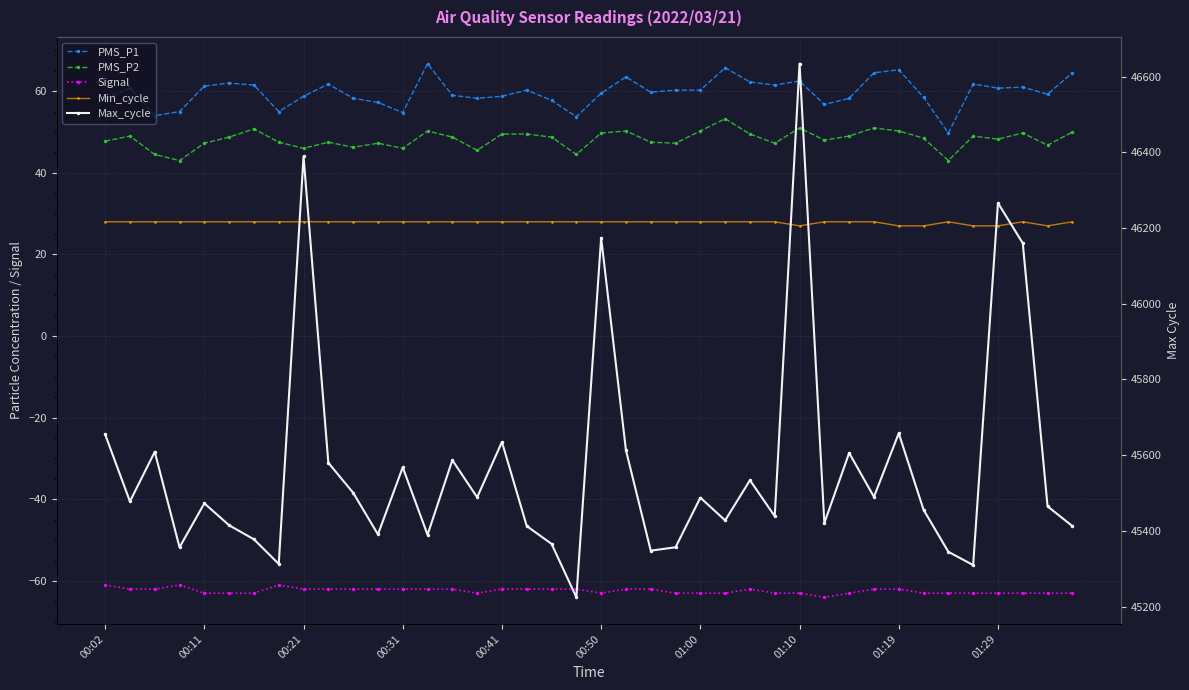

What position from the left is 27?

28